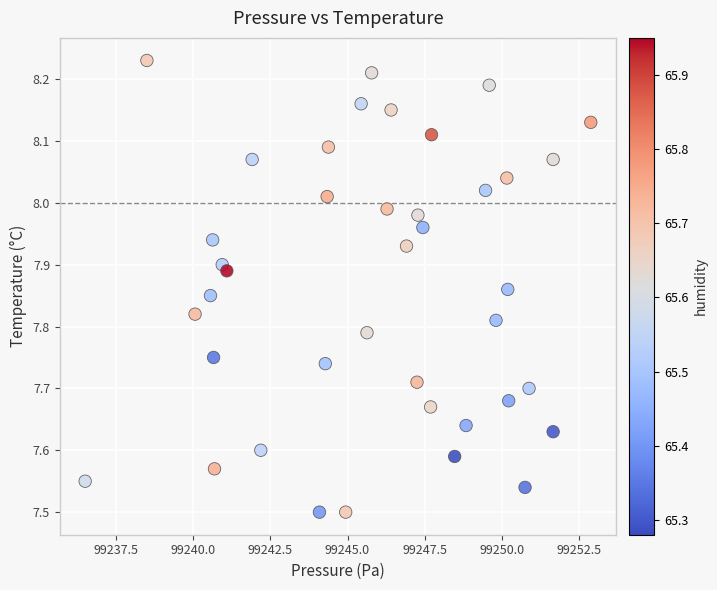

What is the range of Y values (max minus min)?

0.7